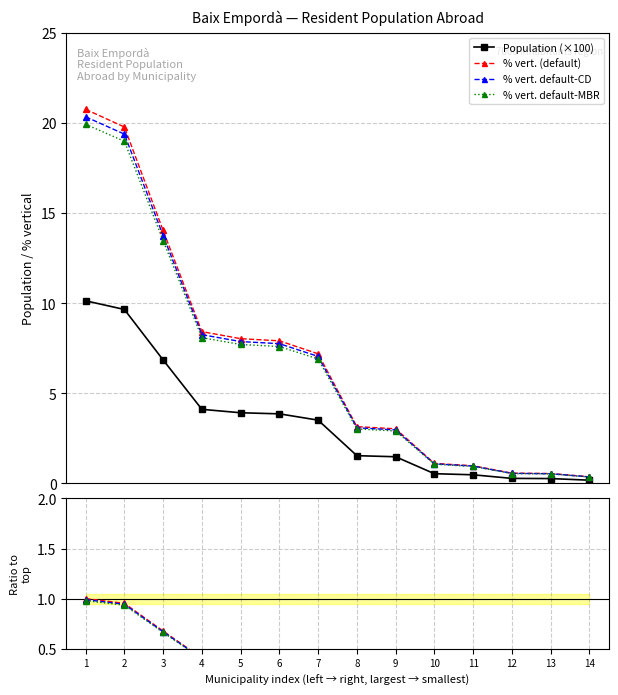

True or false: Population and % vert. intersect in this chart.

False